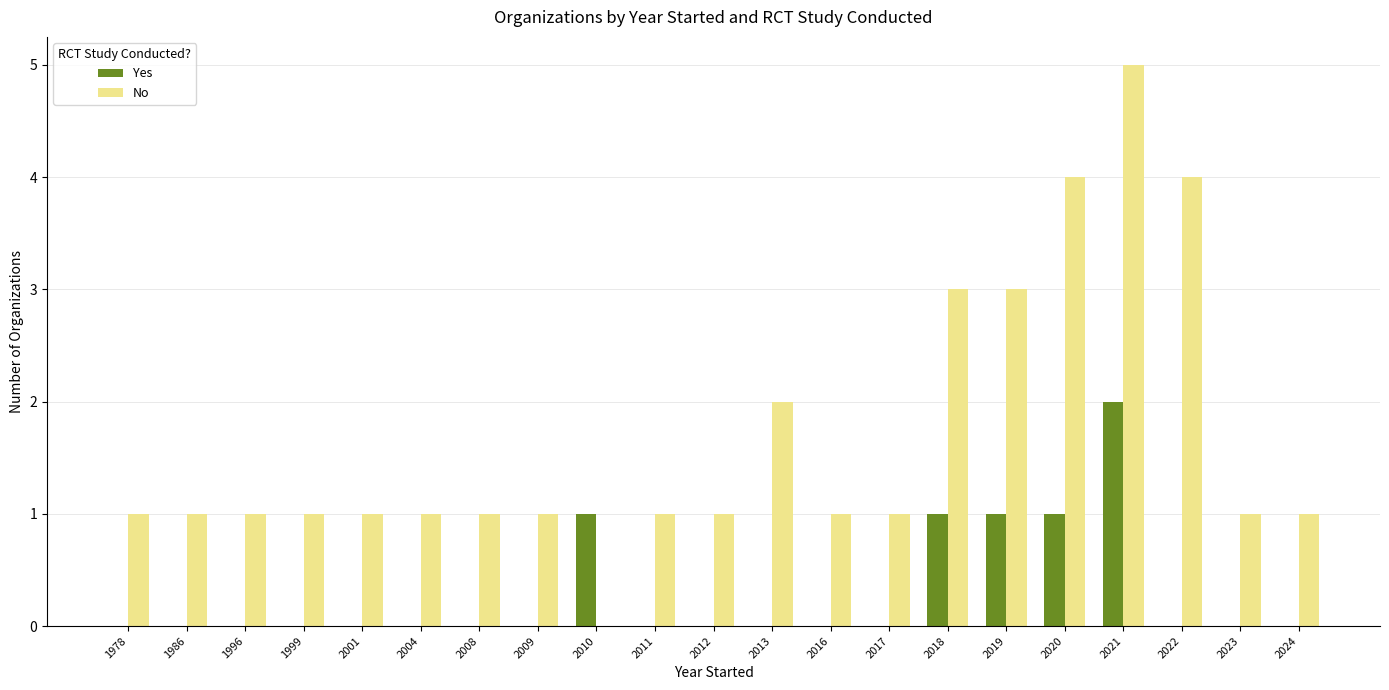

What is the greatest value displayed?

5